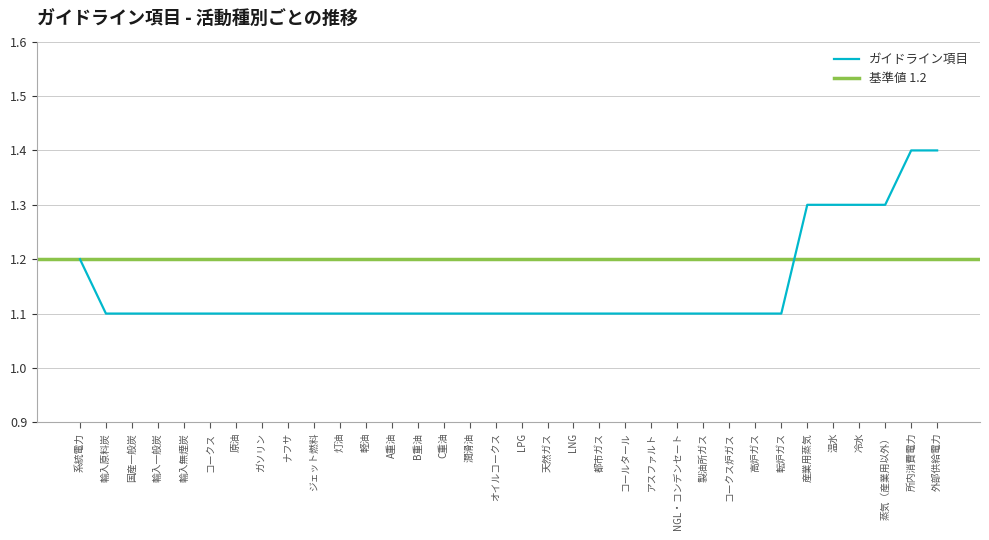

The chart shows a value of 1.1 at A重油. True or false?

True